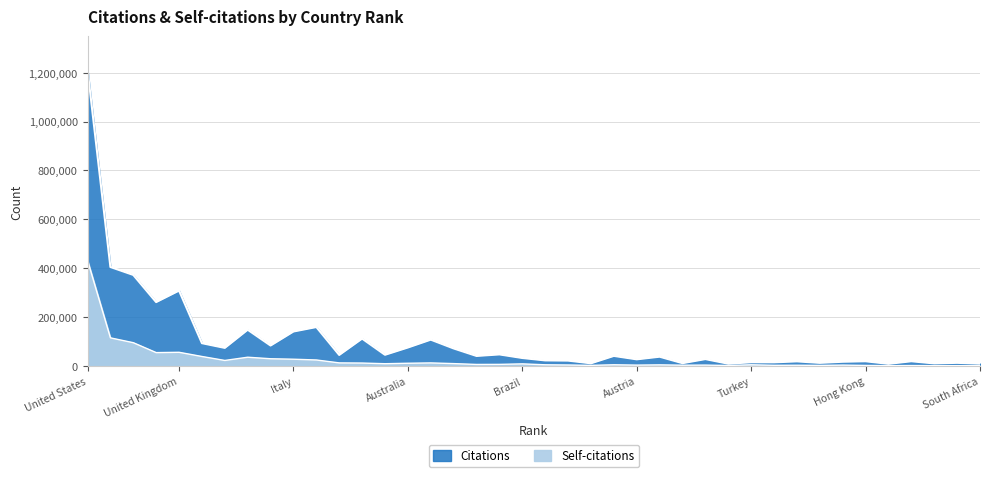

What is the greatest value displayed?

1212557